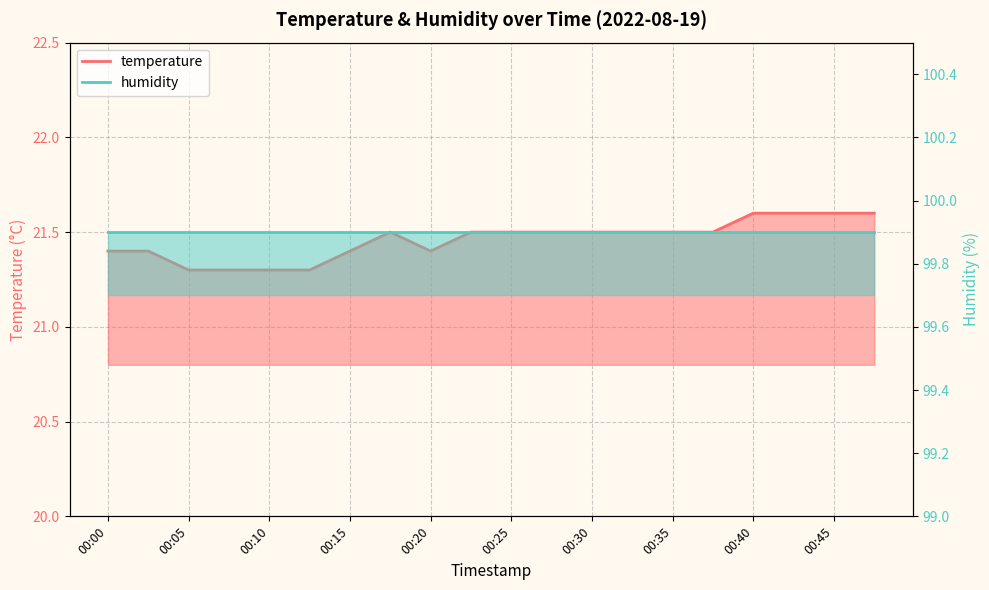

What is the value of the 6th point from the left?

21.3